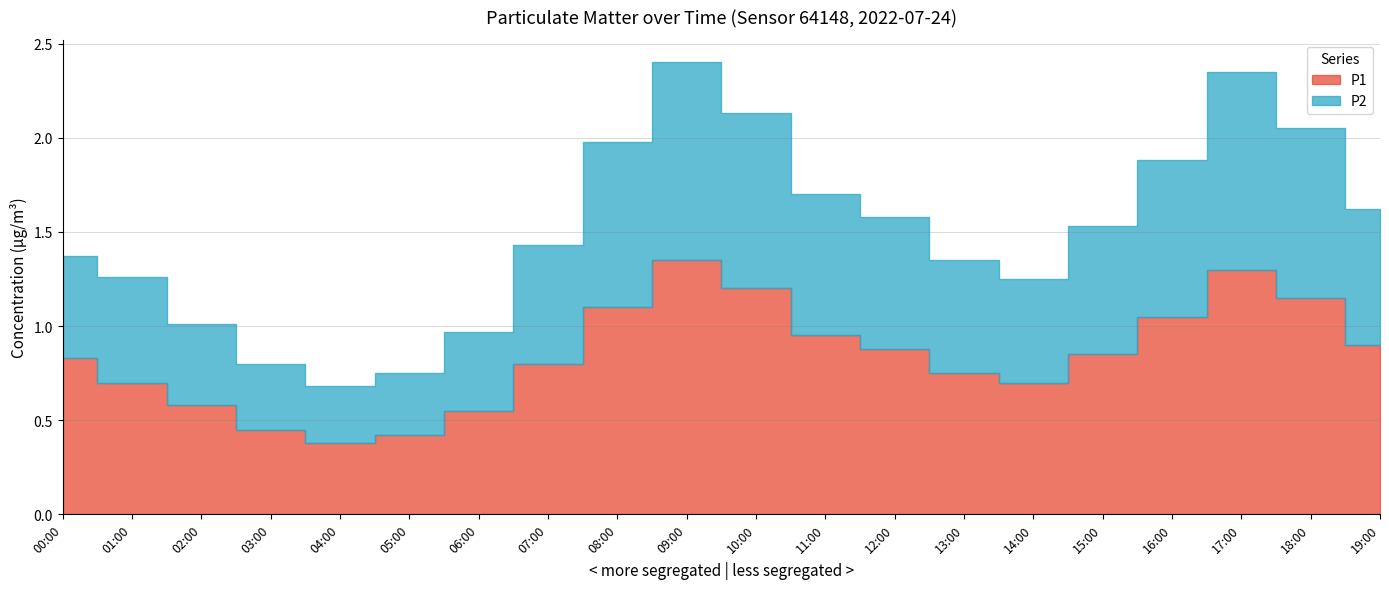

What is the maximum value shown in the chart?

1.4